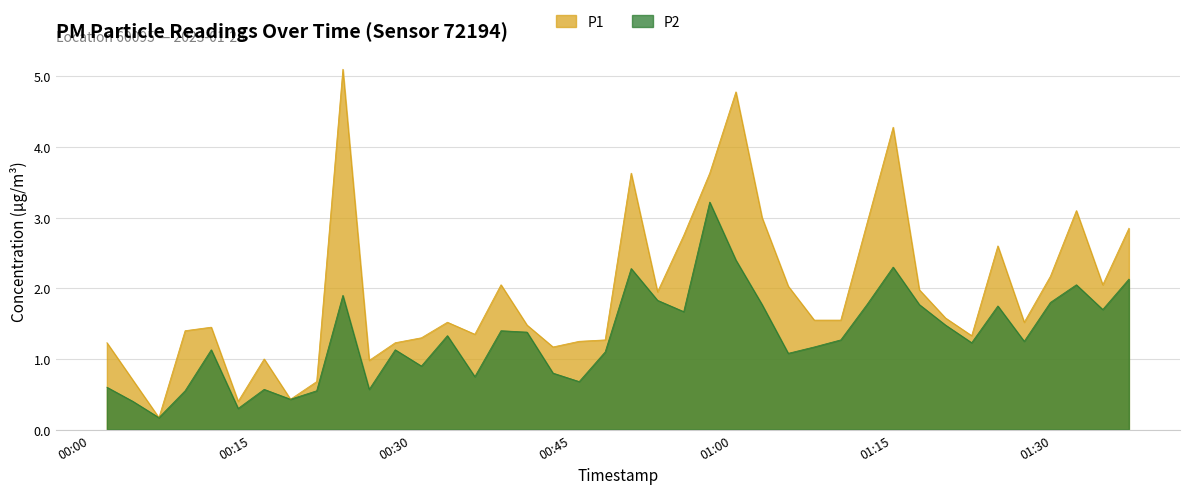

Reading left to right, extract all data points from this chart.

P1: 1.2	0.7	0.2	1.4	1.4	0.4	1.0	0.4	0.7	5.1	1.0	1.2	1.3	1.5	1.4	2.0	1.5	1.2	1.2	1.3	3.6	1.9	2.8	3.6	4.8	3.0	2.0	1.6	1.6	2.9	4.3	2.0	1.6	1.3	2.6	1.5	2.2	3.1	2.0	2.9
P2: 0.6	0.4	0.2	0.6	1.1	0.3	0.6	0.4	0.6	1.9	0.6	1.1	0.9	1.3	0.8	1.4	1.4	0.8	0.7	1.1	2.3	1.8	1.7	3.2	2.4	1.8	1.1	1.2	1.3	1.8	2.3	1.8	1.5	1.2	1.8	1.2	1.8	2.0	1.7	2.1